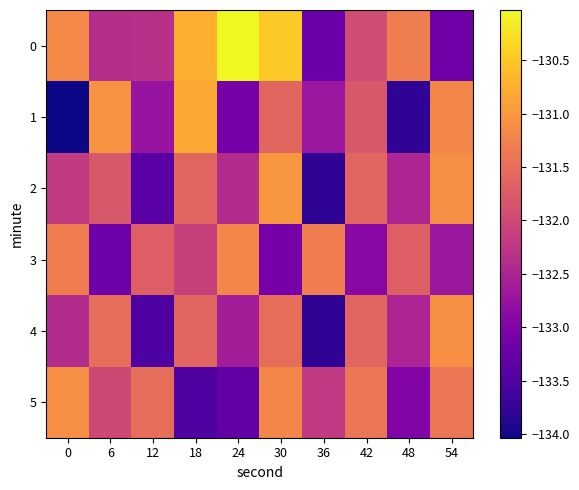

Reading left to right, transcribe all the data shown in this chart.

0: 0=-131.2	6=-132.4	12=-132.3	18=-130.7	24=-130.0	30=-130.5	36=-133.2	42=-131.9	48=-131.3	54=-133.2
1: 0=-134.0	6=-131.1	12=-132.7	18=-130.8	24=-133.1	30=-131.6	36=-132.7	42=-131.8	48=-133.8	54=-131.2
2: 0=-132.2	6=-131.8	12=-133.4	18=-131.6	24=-132.4	30=-131.0	36=-133.8	42=-131.6	48=-132.5	54=-131.1
3: 0=-131.3	6=-133.2	12=-131.7	18=-132.1	24=-131.2	30=-133.1	36=-131.3	42=-132.9	48=-131.7	54=-132.7
4: 0=-132.4	6=-131.5	12=-133.5	18=-131.6	24=-132.6	30=-131.5	36=-133.8	42=-131.6	48=-132.5	54=-131.1
5: 0=-131.1	6=-132.0	12=-131.5	18=-133.5	24=-133.3	30=-131.2	36=-132.2	42=-131.4	48=-133.0	54=-131.4